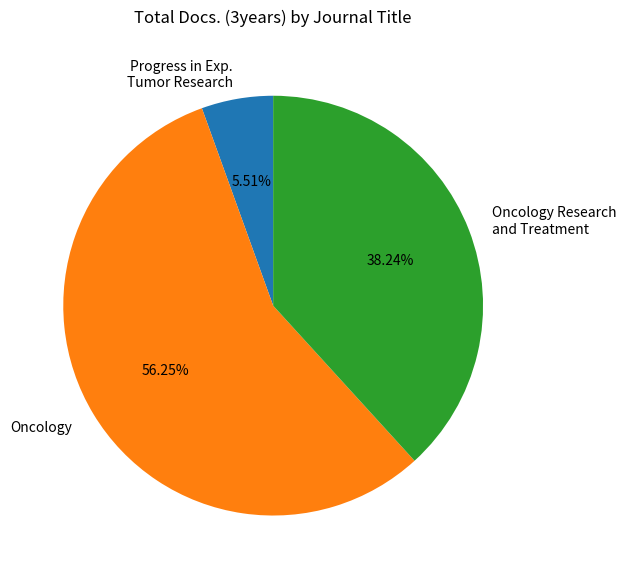

To the nearest percent, what portion does Oncology represent?

56%